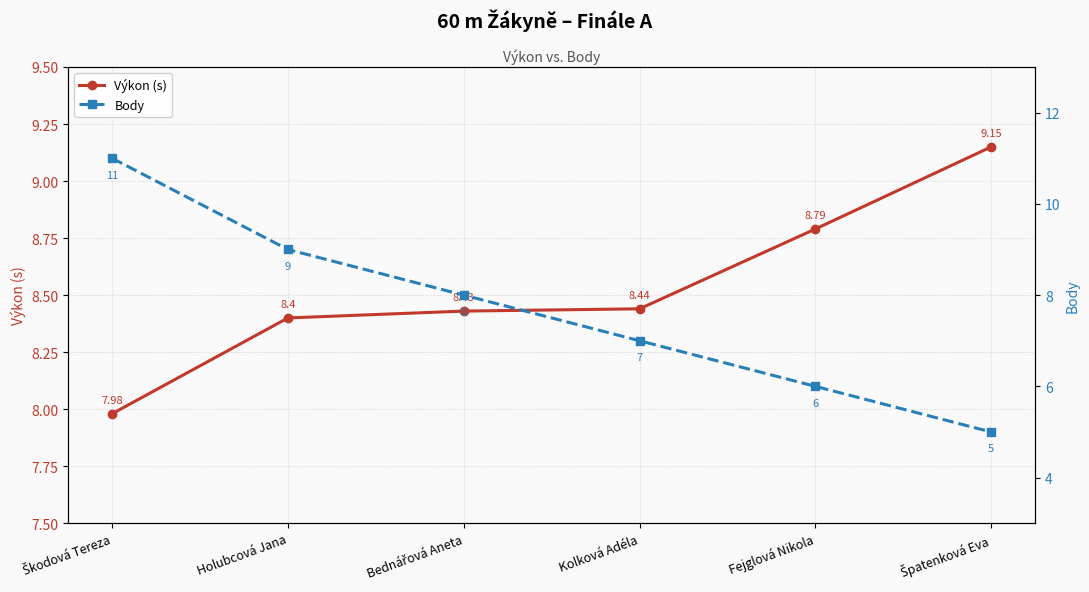

Does the chart have visible grid lines?

Yes